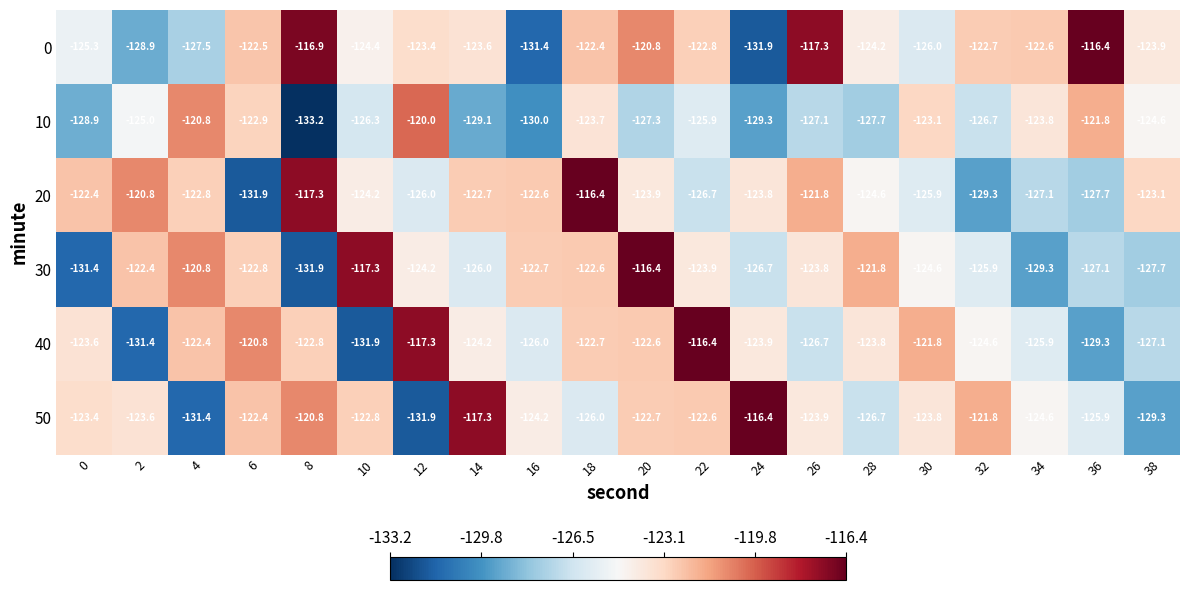

True or false: 30 has a value of -117.3 at 10.

True